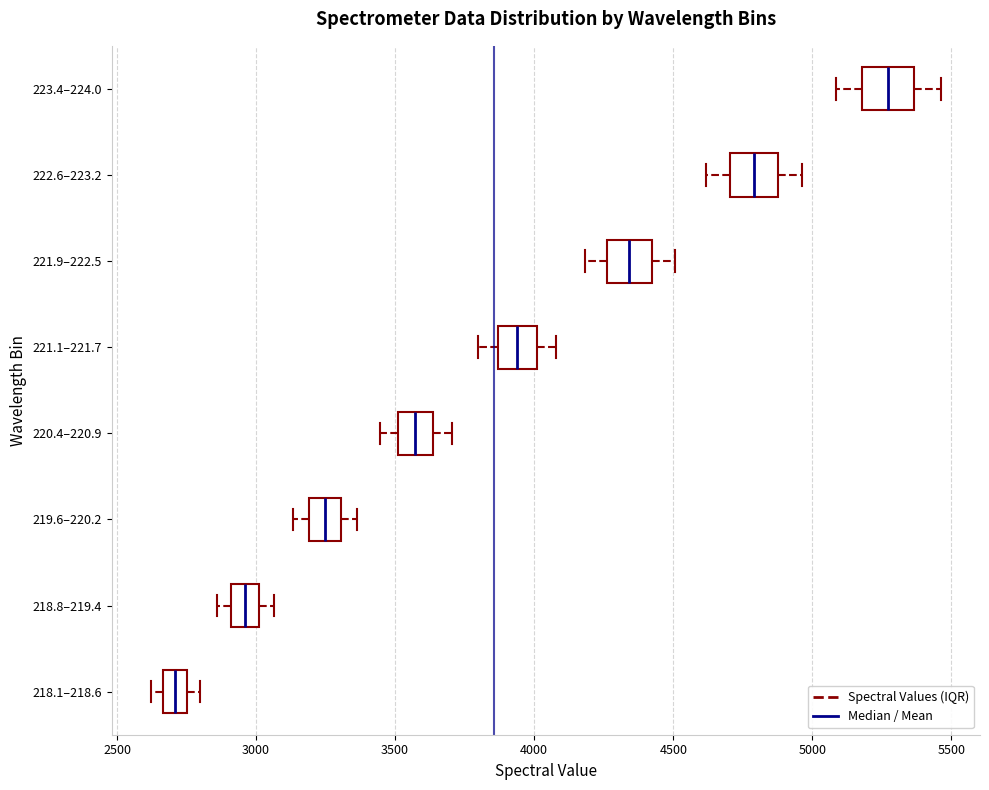

Reading bottom to top, read every box against the x-axis: the position of its median line, the range the box covers, and the ends of its whiskers. The values are not printed on the chart, so give them approximately, as read against the axis.

218.1–218.6: median 2700, box 2650 to 2750, whiskers 2600 to 2800
218.8–219.4: median 2950, box 2900 to 3000, whiskers 2850 to 3050
219.6–220.2: median 3250, box 3200 to 3300, whiskers 3150 to 3350
220.4–220.9: median 3550, box 3500 to 3650, whiskers 3450 to 3700
221.1–221.7: median 3950, box 3850 to 4000, whiskers 3800 to 4100
221.9–222.5: median 4350, box 4250 to 4400, whiskers 4200 to 4500
222.6–223.2: median 4800, box 4700 to 4900, whiskers 4600 to 4950
223.4–224.0: median 5250, box 5200 to 5350, whiskers 5100 to 5450